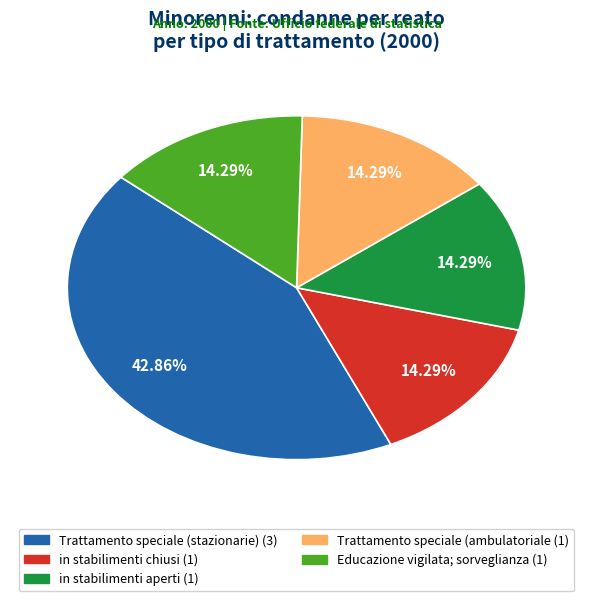

Is there any slice that represents more than half of the pie?

No